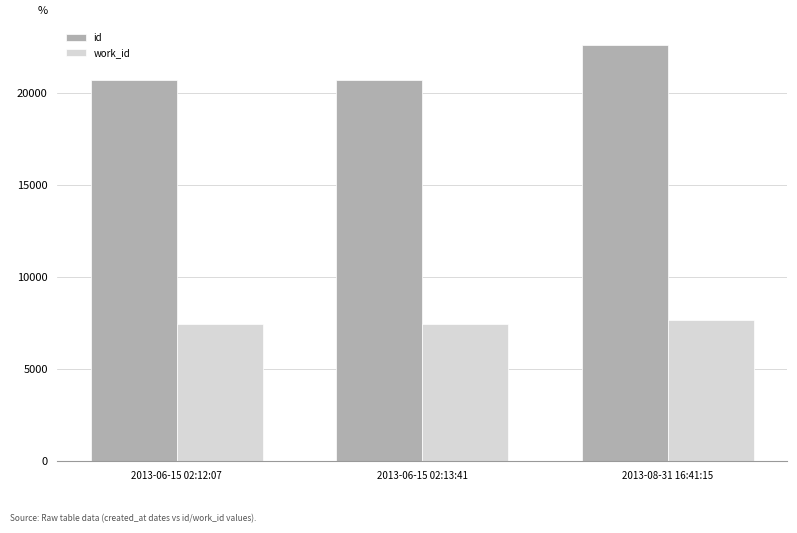

True or false: work_id has a value of 7663 at 2013-08-31 16:41:15.

True